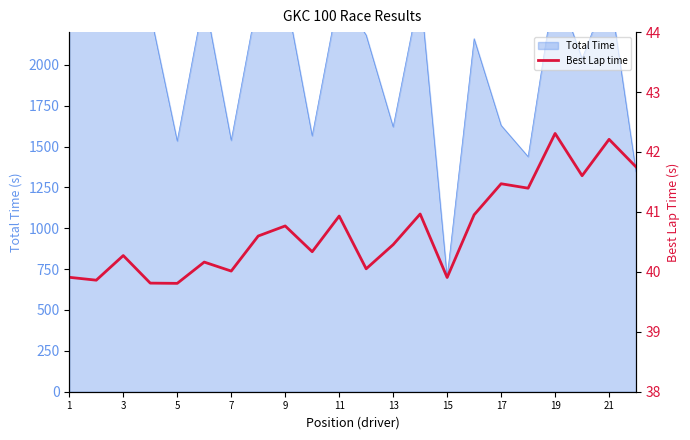

Reading right to left, list all the values displayed in this chart.

41.8	42.2	41.6	42.3	41.4	41.5	41.0	39.9	41.0	40.5	40.1	40.9	40.3	40.8	40.6	40.0	40.2	39.8	39.8	40.3	39.9	39.9